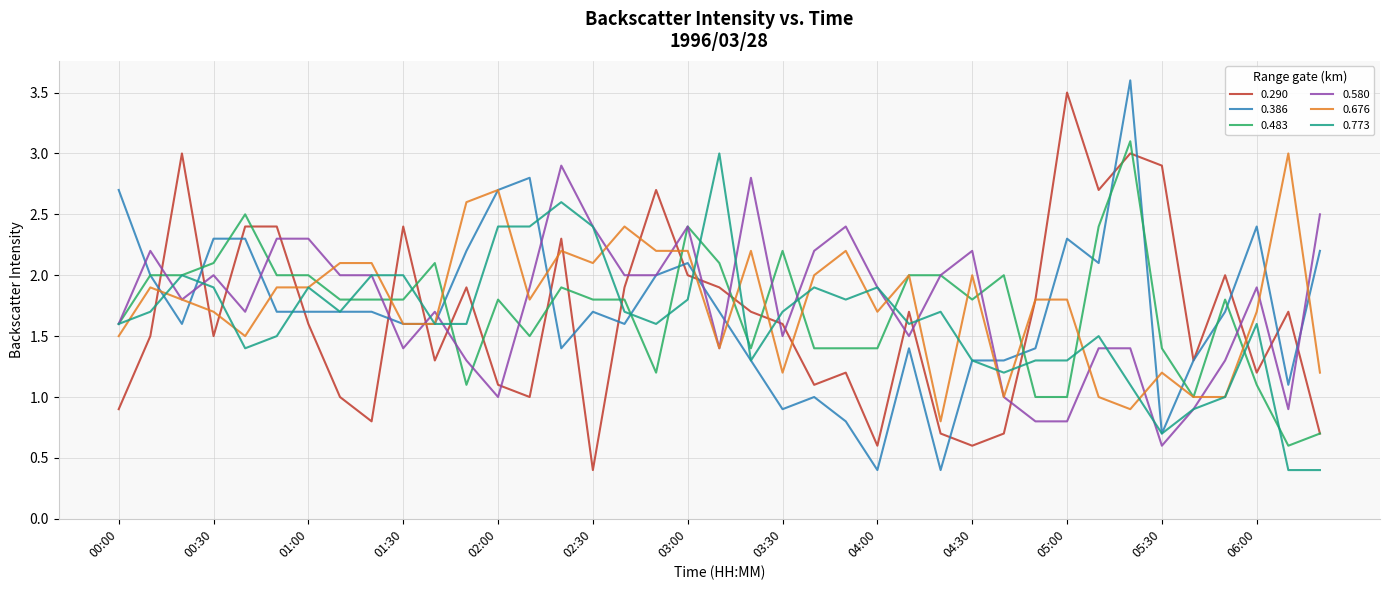

What are all the series names shown in the legend?

0.290, 0.386, 0.483, 0.580, 0.676, 0.773